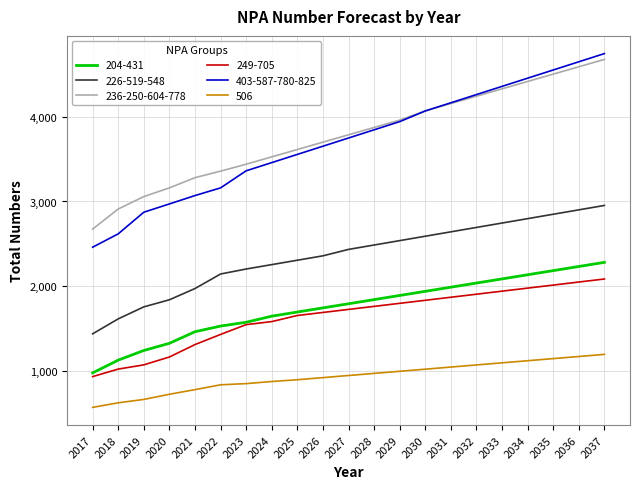

Which series has the widest spread of values?

403-587-780-825